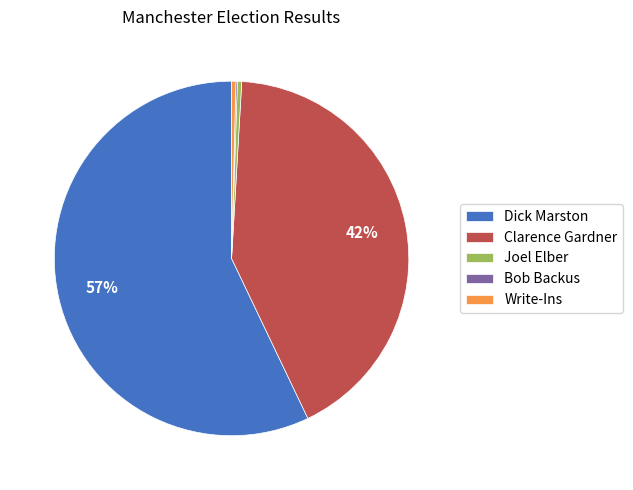

To the nearest percent, what is the average slice percentage?

20%